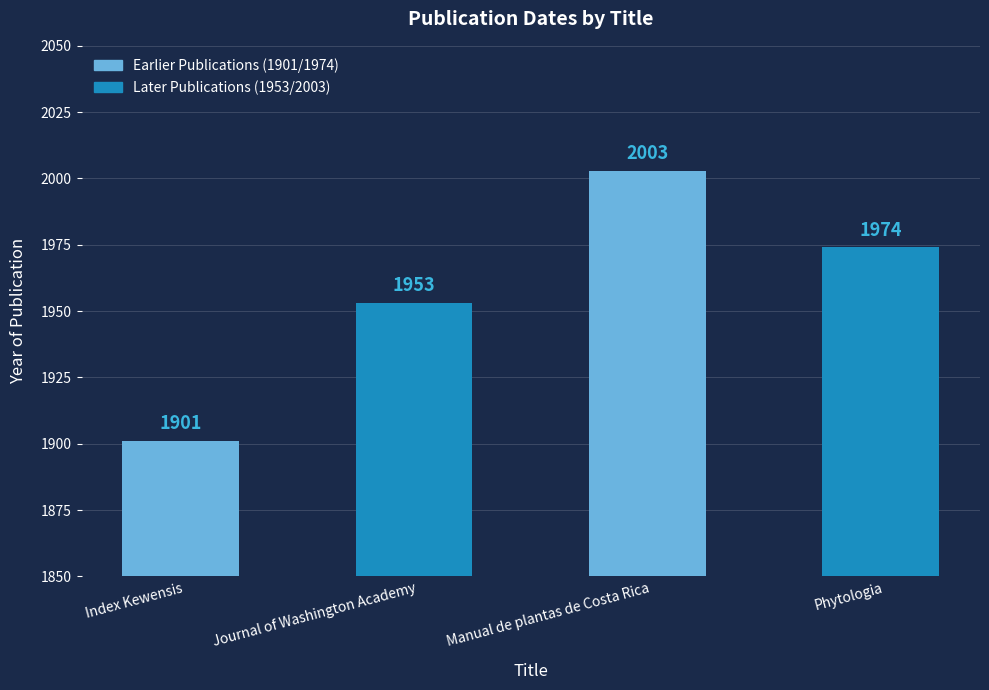

Reading right to left, what are all the values shown in this chart?

Phytologia=1974	Manual de plantas de Costa Rica=2003	Journal of Washington Academy=1953	Index Kewensis=1901